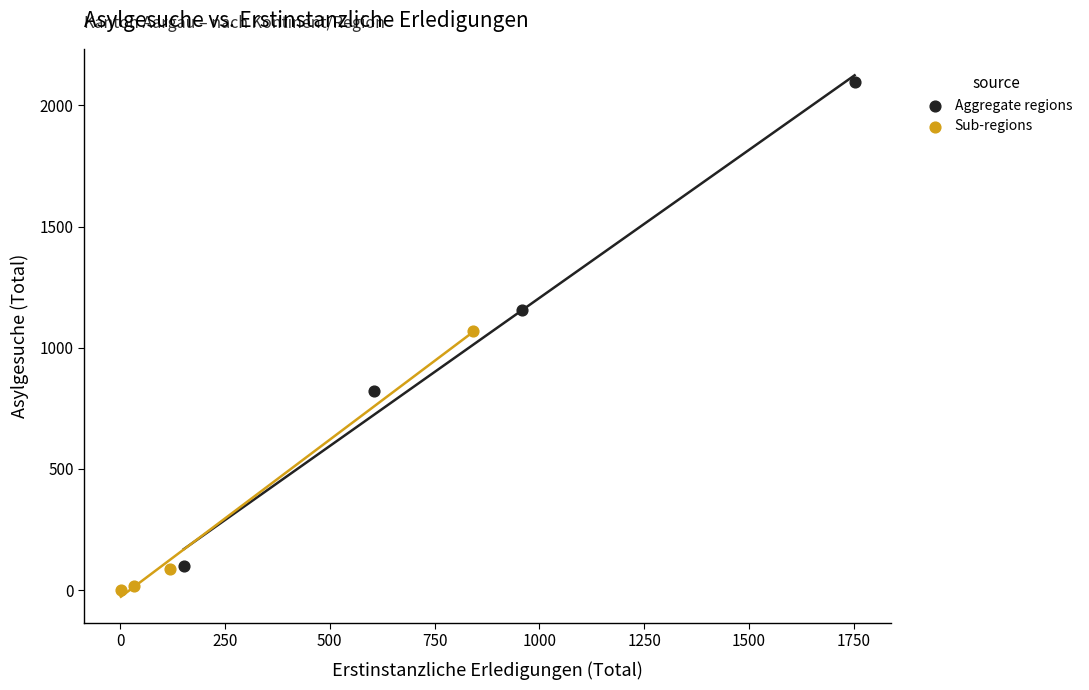

Which series has the widest spread of Y values?

Aggregate regions